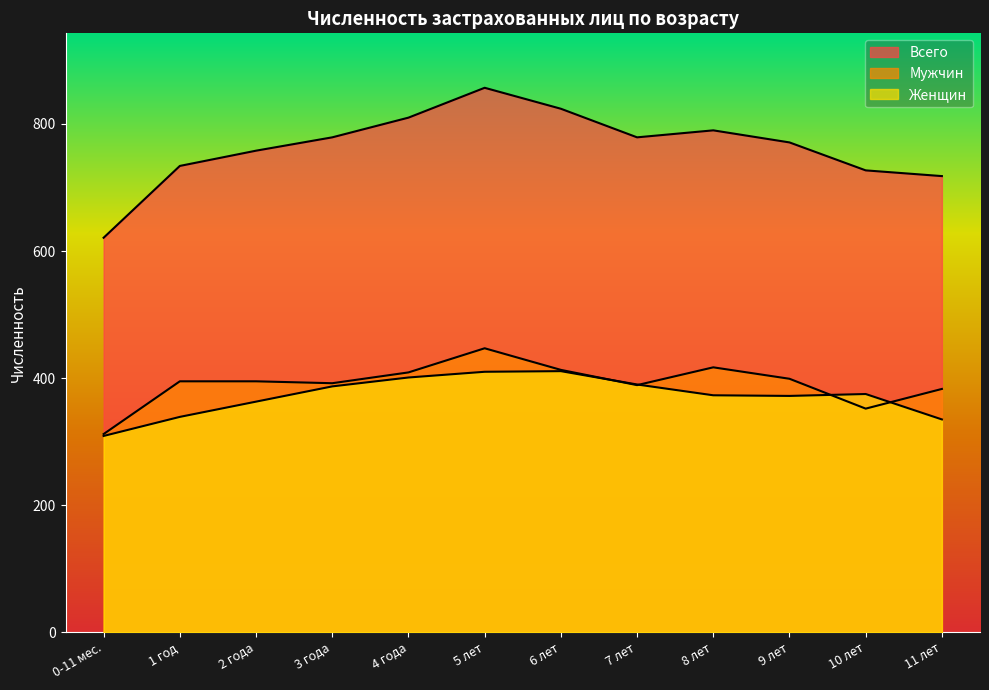

What is the average value of the Всего series?

764